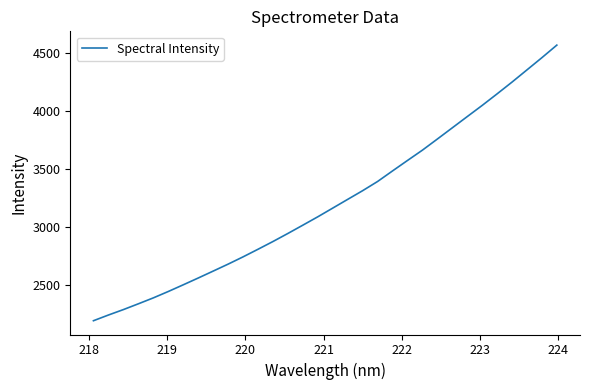

What is the maximum value shown in the chart?

4568.9